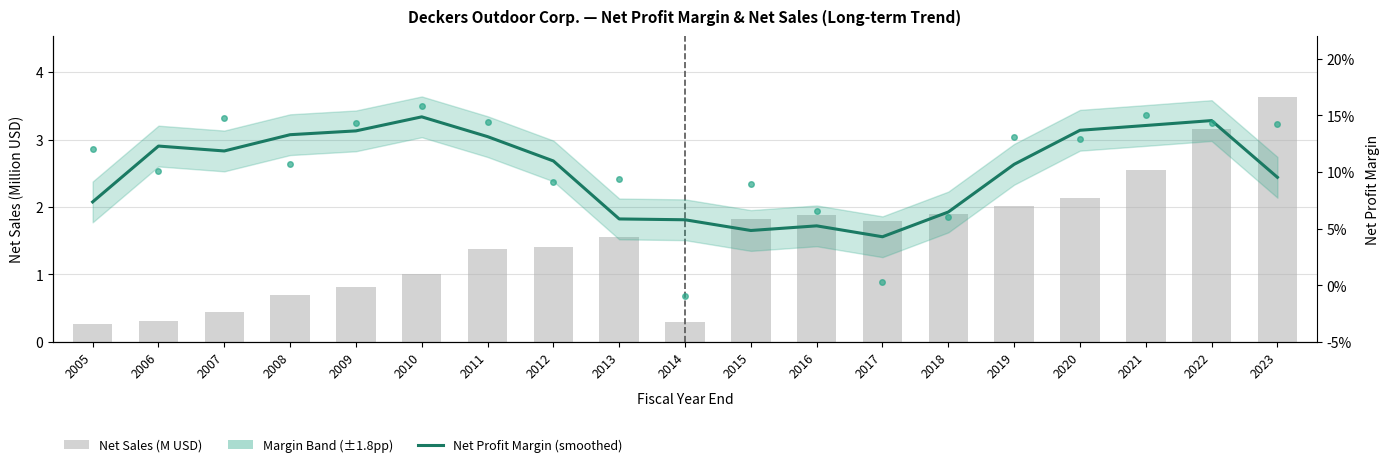

What is the sum of the Net Profit Margin (smoothed) values at 2022 and 2006?

0.3